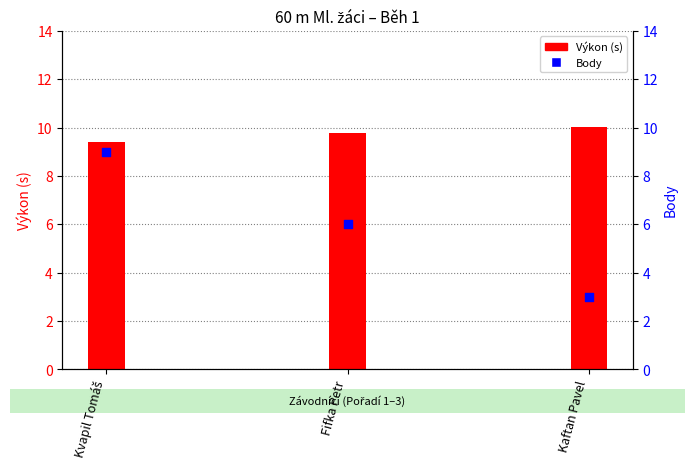

At which category is the sum across all series the highest?

Kvapil Tomáš